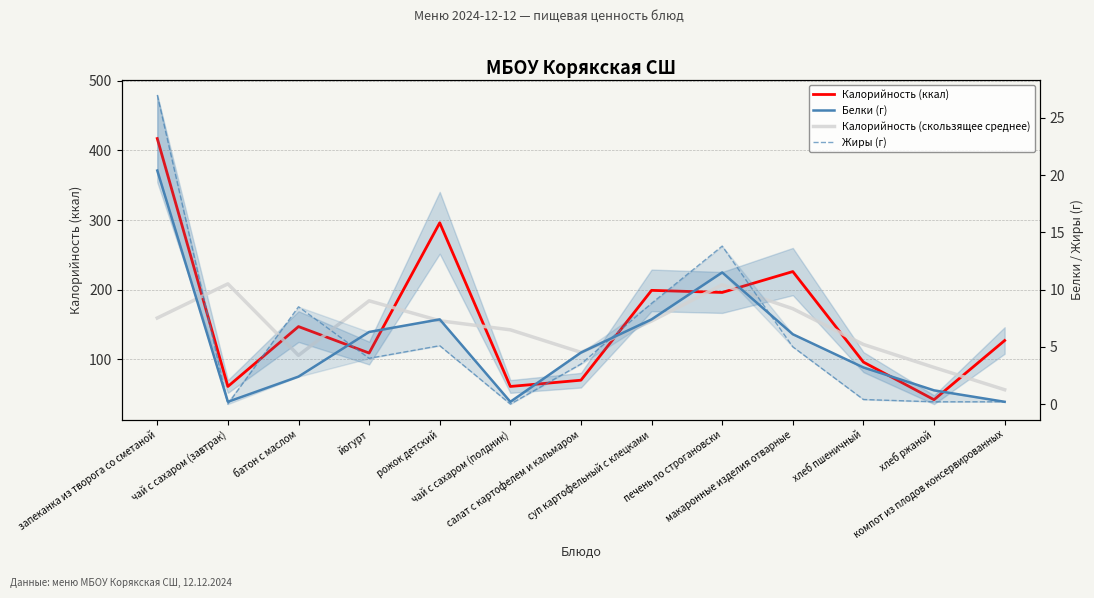

At which category is the sum across all series the highest?

запеканка из творога со сметаной